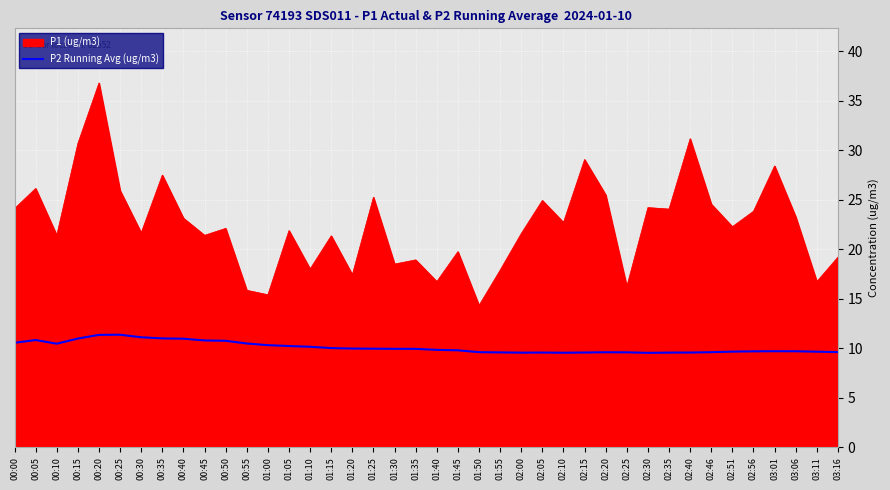

True or false: P2 Running Avg (ug/m3) has a value of 17.6 at 01:00.

False